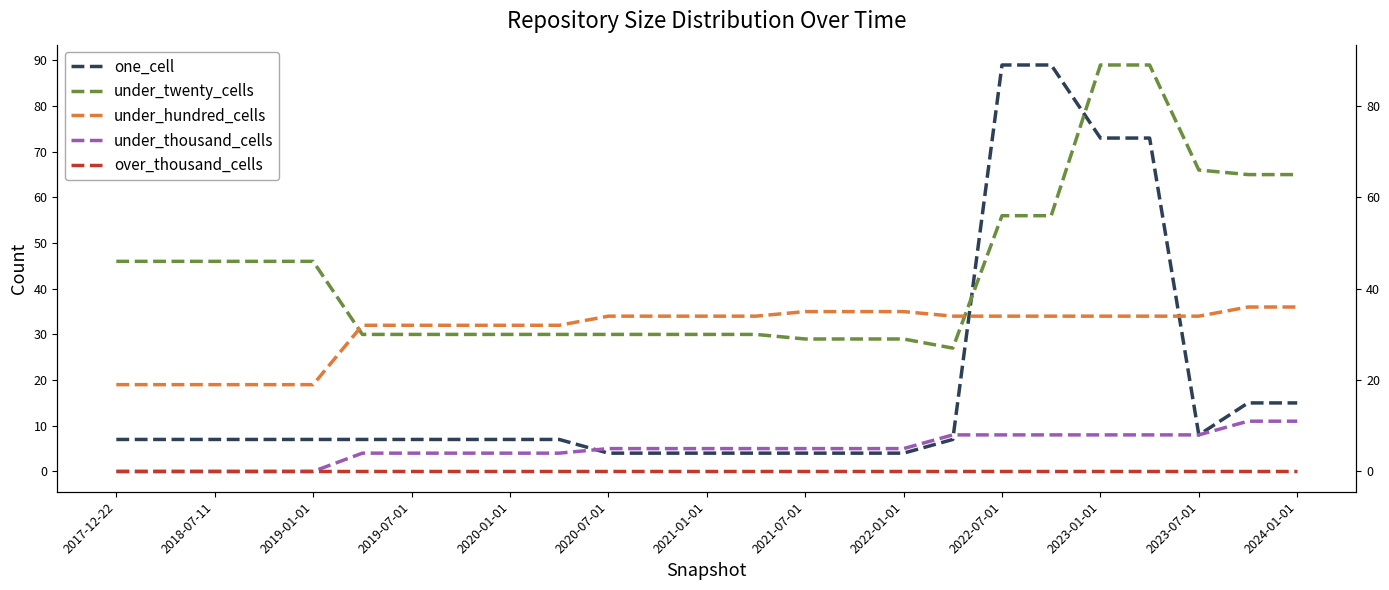

Which series changed the most between 15 and 20?

one_cell